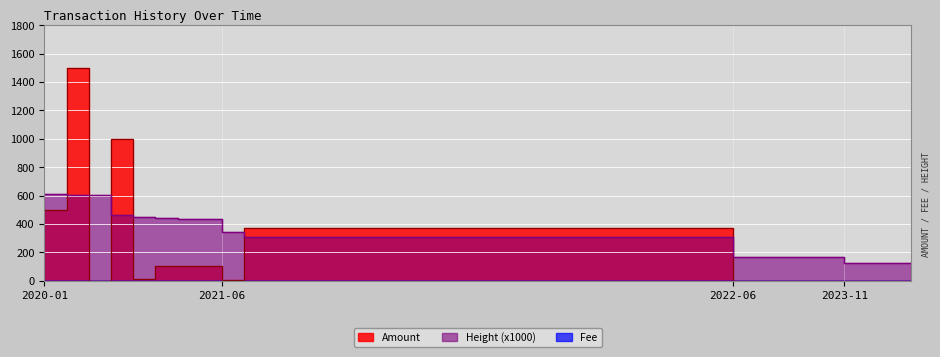

Does the chart display data point markers on the line(s)?

No